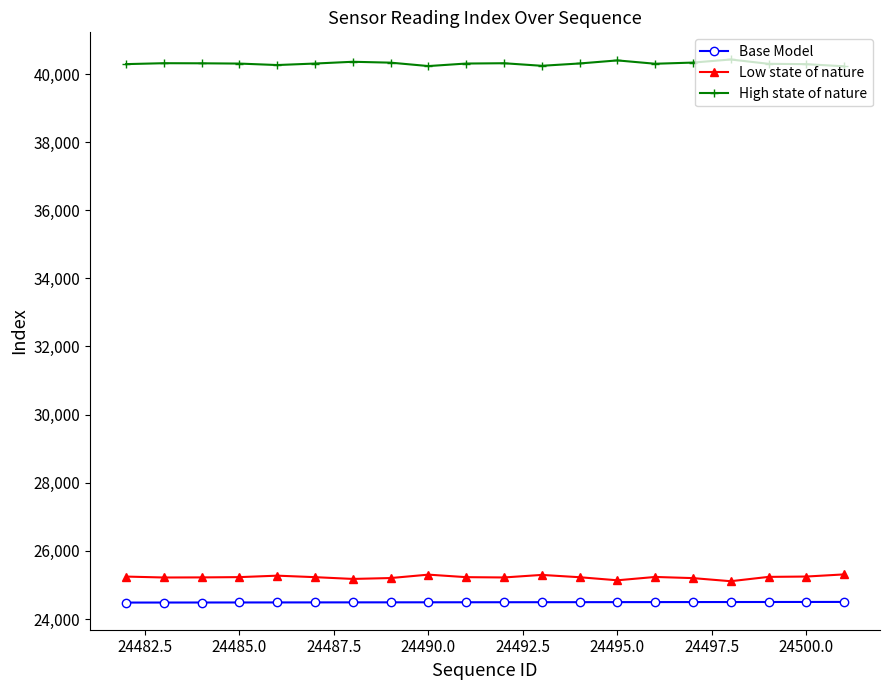

How many lines are shown in the chart?

3